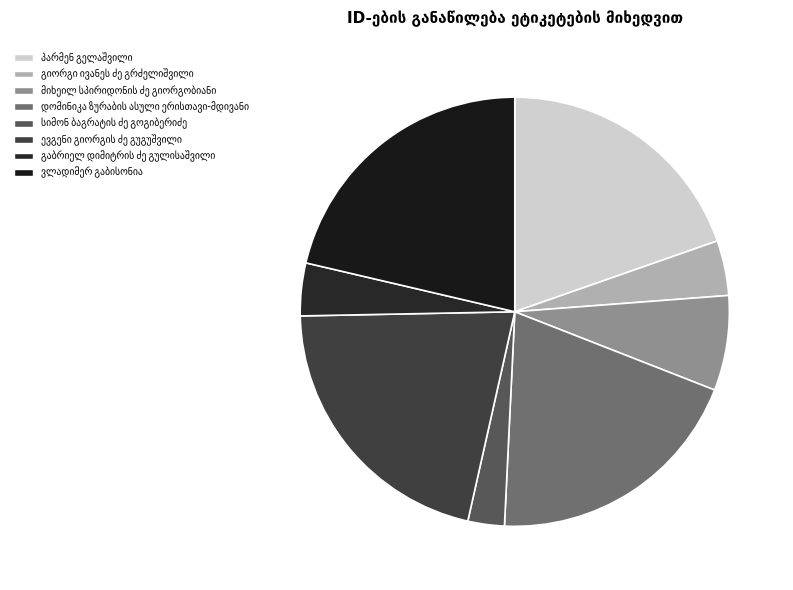

Rank the categories by value from lowest to highest.

სიმონ ბაგრატის ძე გოგიბერიძე, გაბრიელ დიმიტრის ძე გულისაშვილი, გიორგი ივანეს ძე გრძელიშვილი, მიხეილ სპირიდონის ძე გიორგობიანი, პარმენ გელაშვილი, დომინიკა ზურაბის ასული ერისთავი-მდივანი, ევგენი გიორგის ძე გუგუშვილი, ვლადიმერ გაბისონია